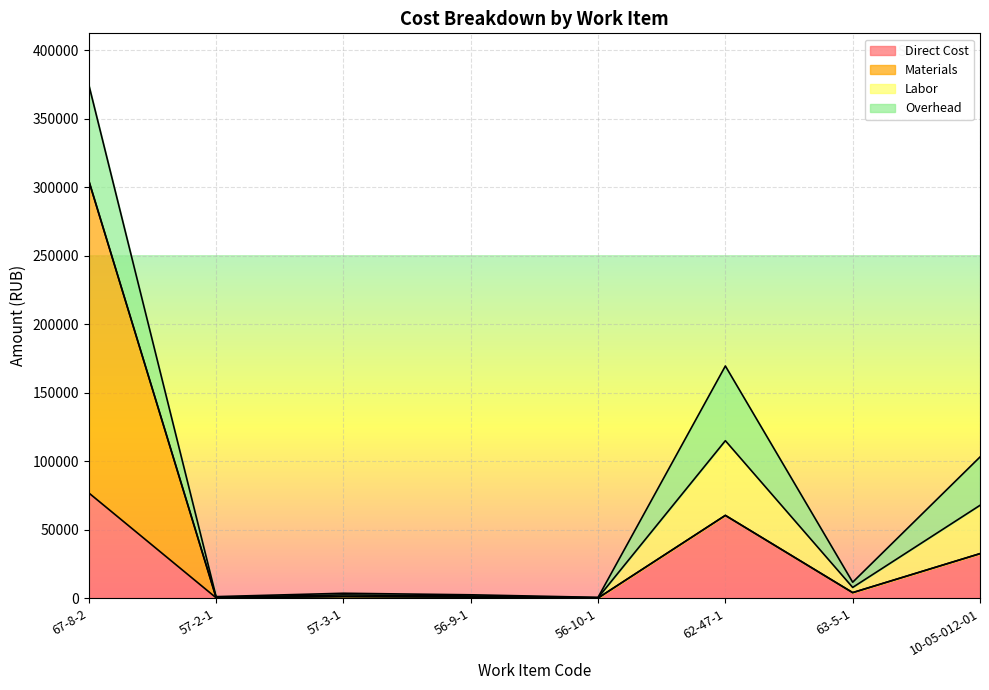

Where is the first local minimum for Labor?

56-10-1